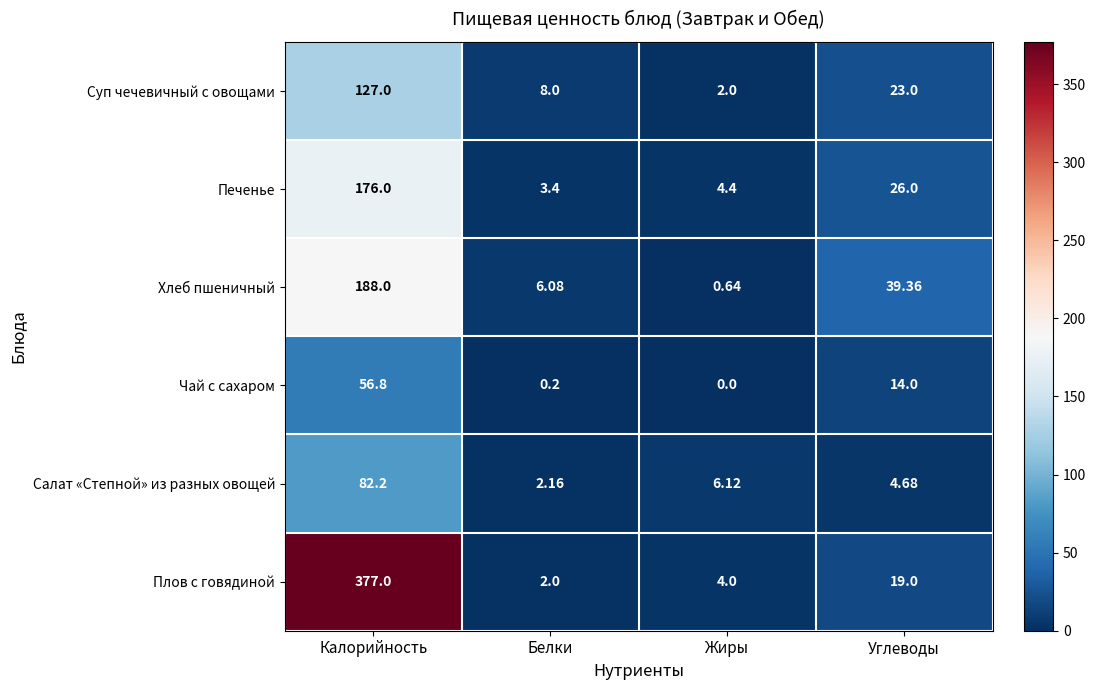

Which label corresponds to the smallest value in the chart?

Жиры